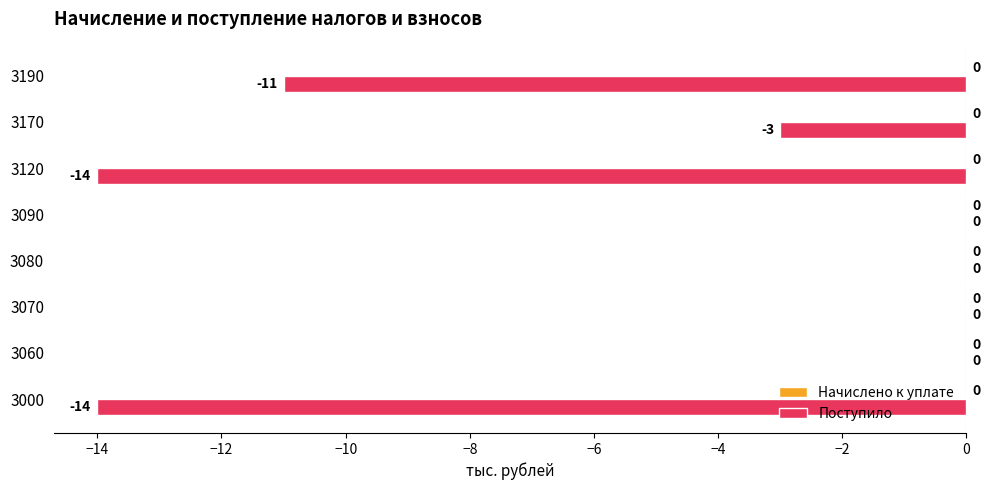

Which has a higher value, 3070 or 3170?

3070